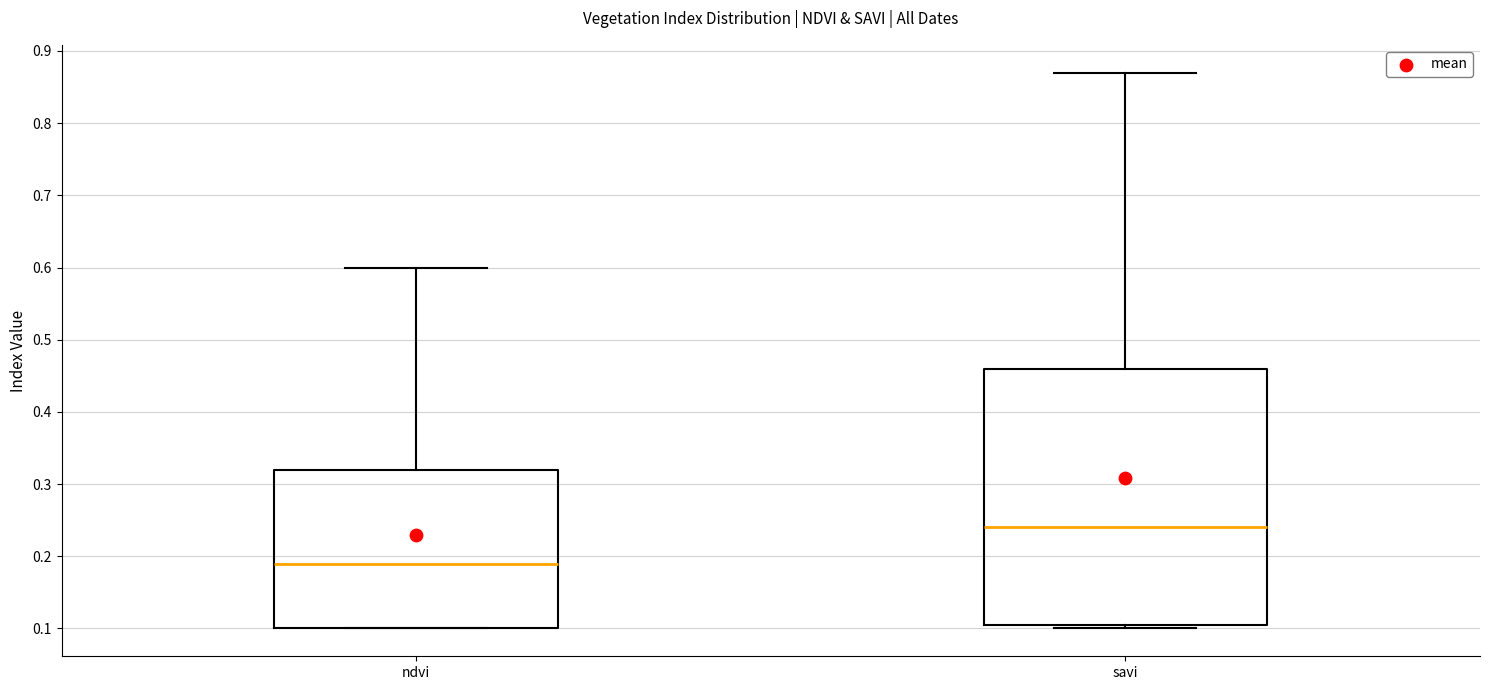

Reading left to right, read every box against the y-axis: the position of its median line, the range the box covers, and the ends of its whiskers. The values are not printed on the chart, so give them approximately, as read against the axis.

ndvi: median 0.19, box 0.10 to 0.32, whiskers 0.10 to 0.60
savi: median 0.24, box 0.11 to 0.46, whiskers 0.10 to 0.87